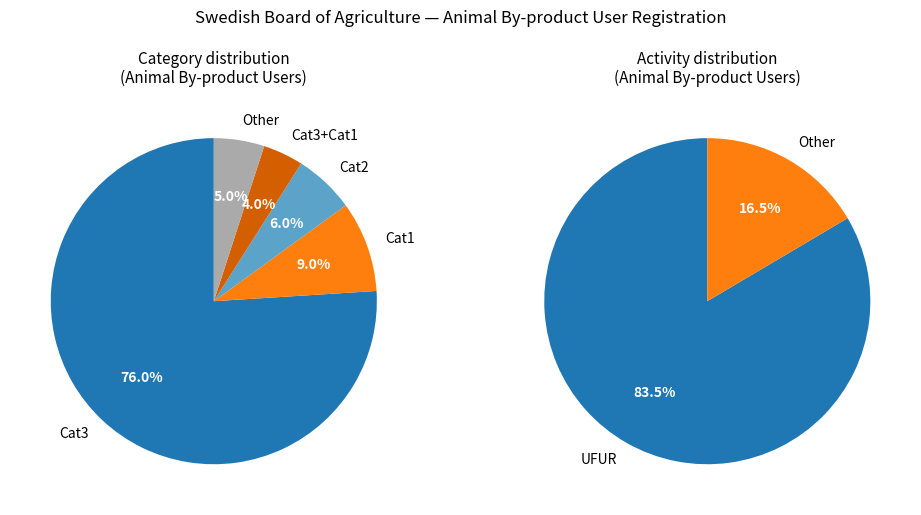

How many slices are in this pie chart?

5